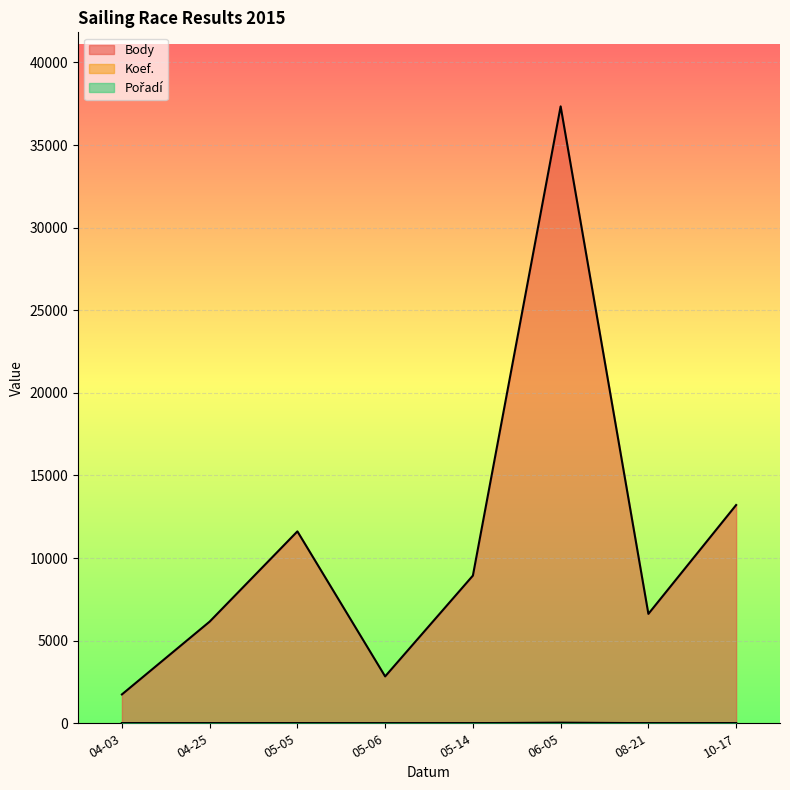

At which category does the chart reach its peak across all series?

06-05